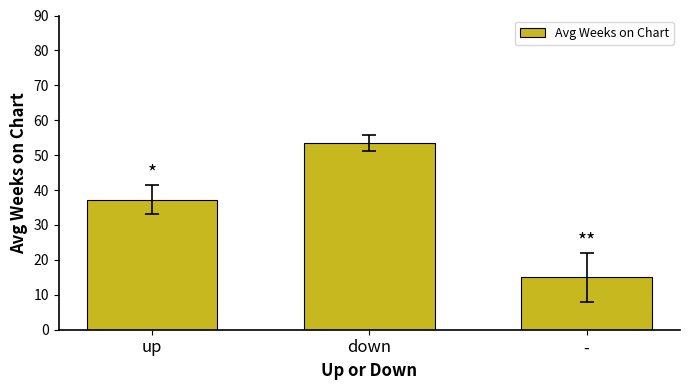

Does the chart contain any negative values?

No